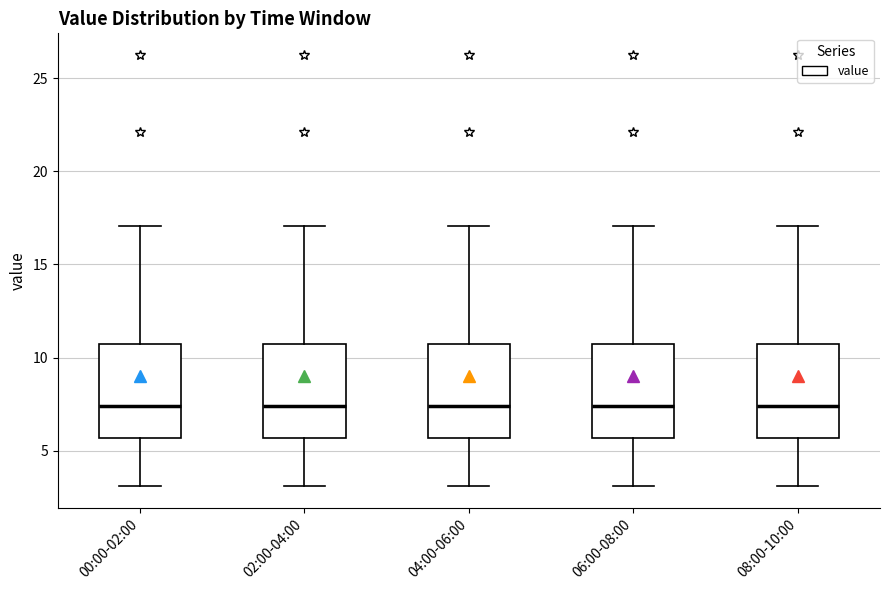

Reading left to right, transcribe this box plot: for each box, give where its median line is, the range the box spans, and where its two whiskers end, as read against the y-axis. The values are not printed on the chart, so give them approximately, as read against the axis.

00:00-02:00: median 7.5, box 5.5 to 10.5, whiskers 3.0 to 17.0
02:00-04:00: median 7.5, box 5.5 to 10.5, whiskers 3.0 to 17.0
04:00-06:00: median 7.5, box 5.5 to 10.5, whiskers 3.0 to 17.0
06:00-08:00: median 7.5, box 5.5 to 10.5, whiskers 3.0 to 17.0
08:00-10:00: median 7.5, box 5.5 to 10.5, whiskers 3.0 to 17.0